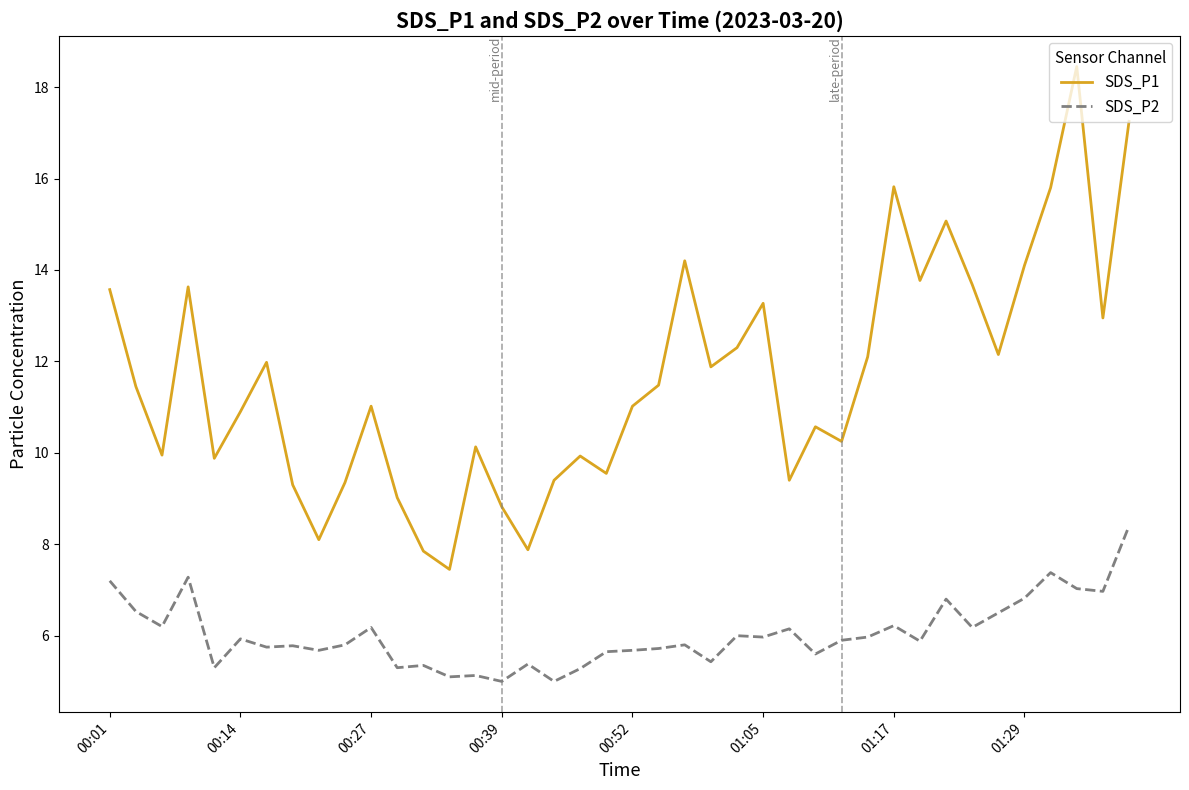

True or false: SDS_P2 and SDS_P1 cross at least once.

False